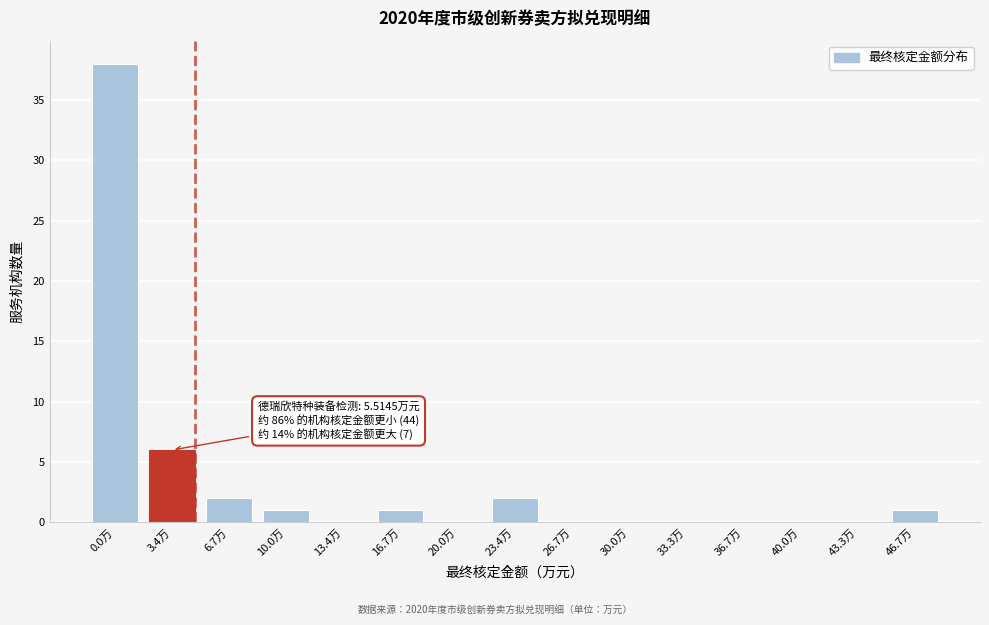

Reading left to right, extract all data points from this chart.

0.0万=38	3.4万=6	6.7万=2	10.0万=1	13.4万=0	16.7万=1	20.0万=0	23.4万=2	26.7万=0	30.0万=0	33.3万=0	36.7万=0	40.0万=0	43.3万=0	46.7万=1